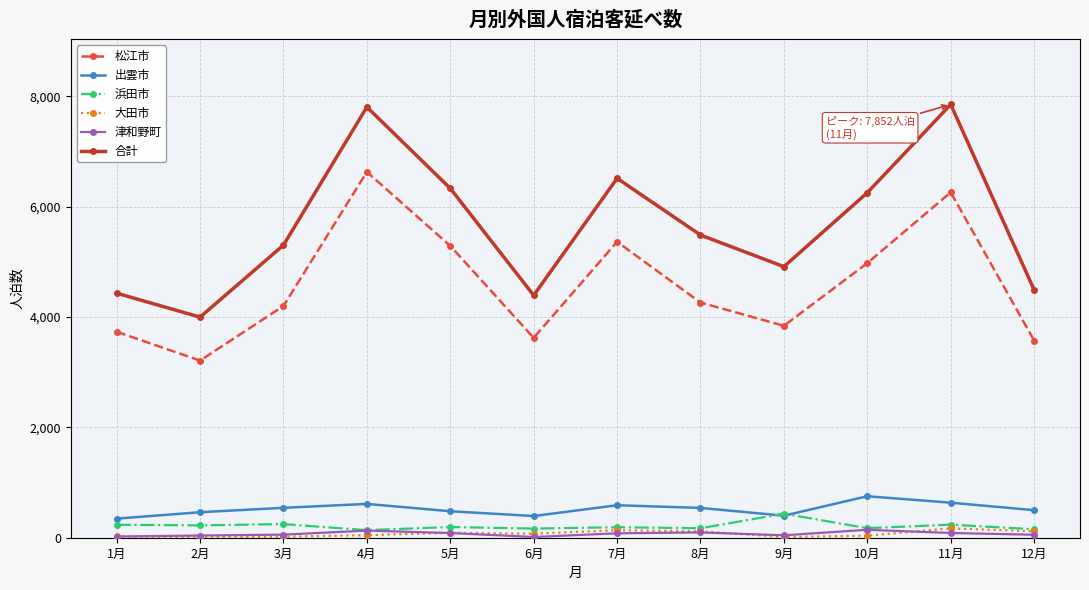

What is the spread (max minus min) of values at 10月?

6216